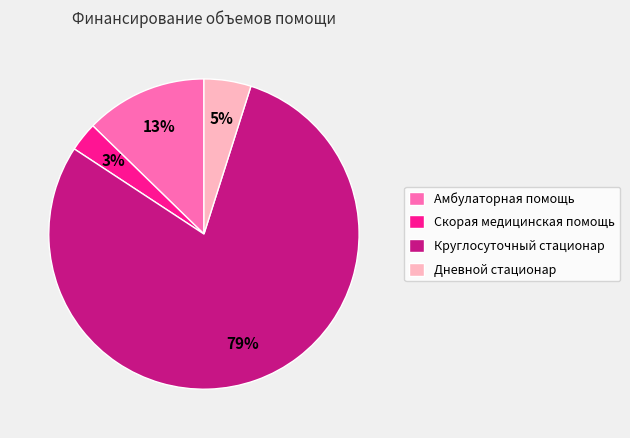

To the nearest percent, what is the difference between the Круглосуточный стационар and Скорая медицинская помощь slice percentages?

76%